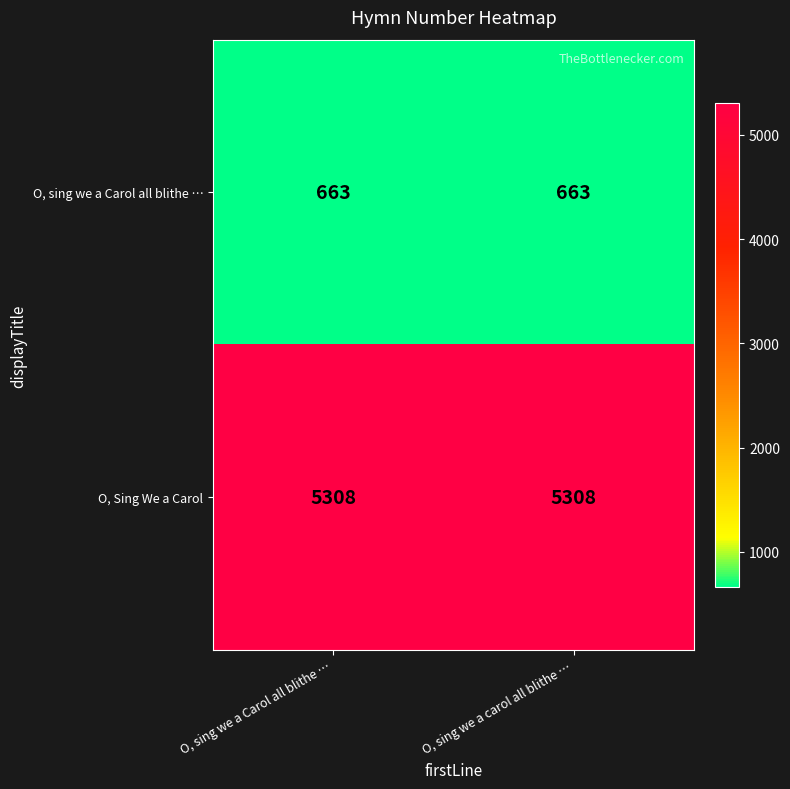

What is the spread (max minus min) of values at O, sing we a Carol all blithe …?

4645